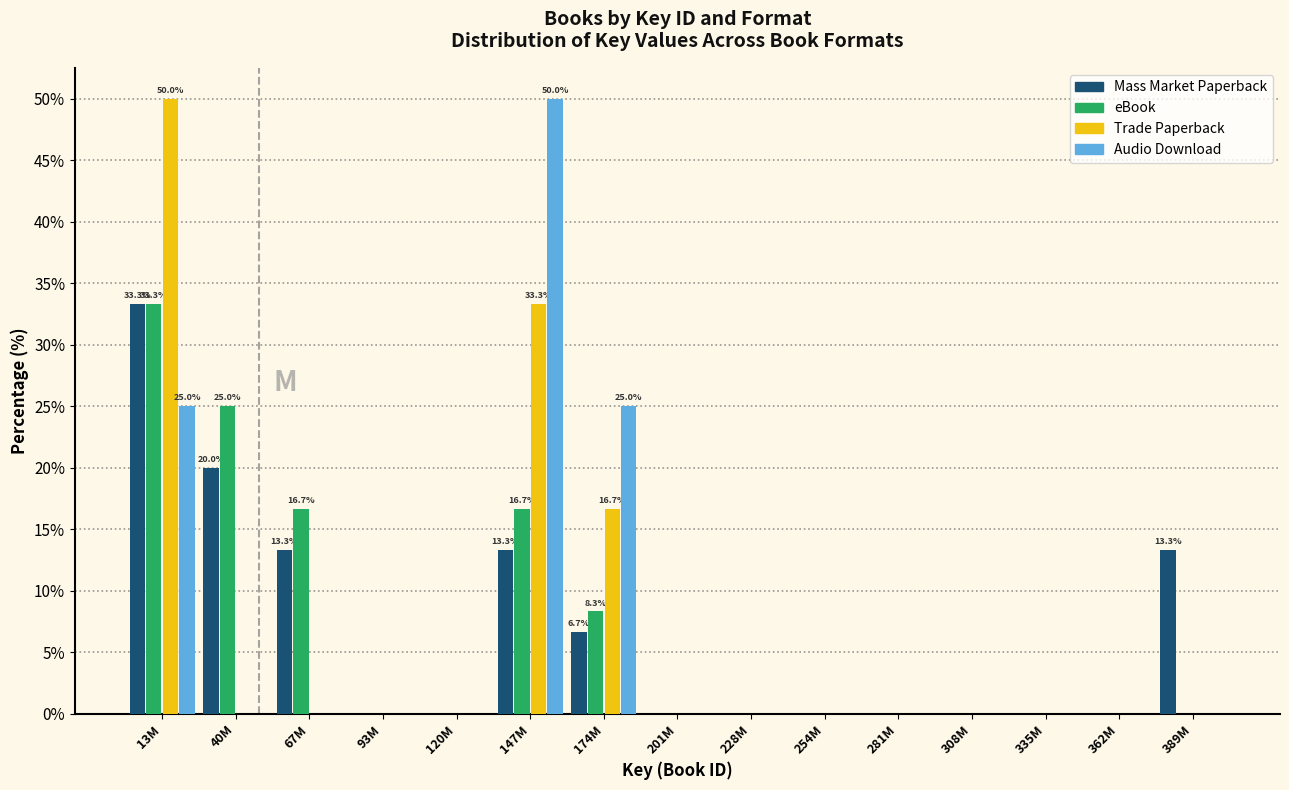

Between 174M and 281M, which series saw the biggest shift?

Audio Download